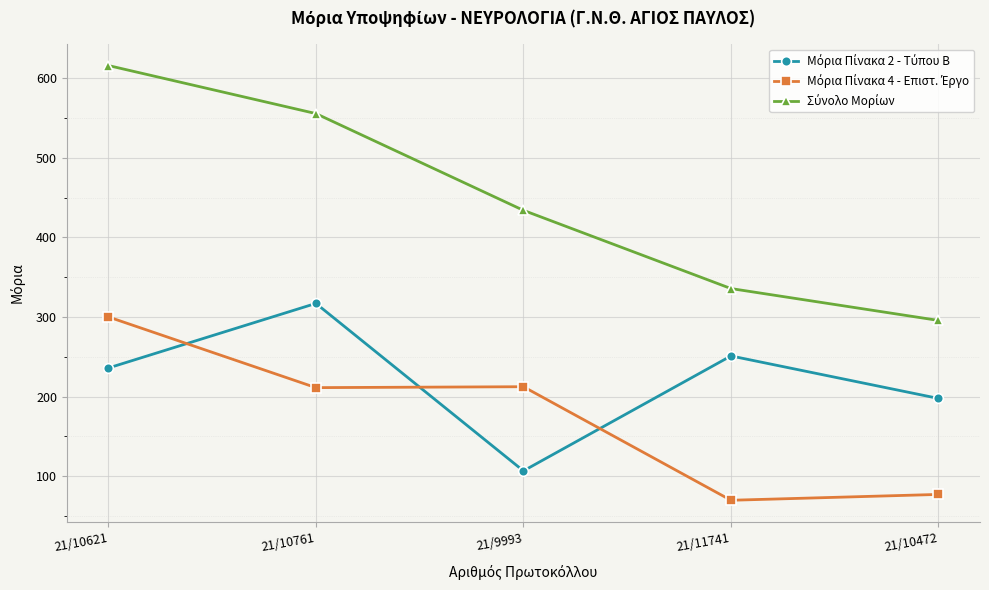

What is the label of the 4th point from the right?

21/10761